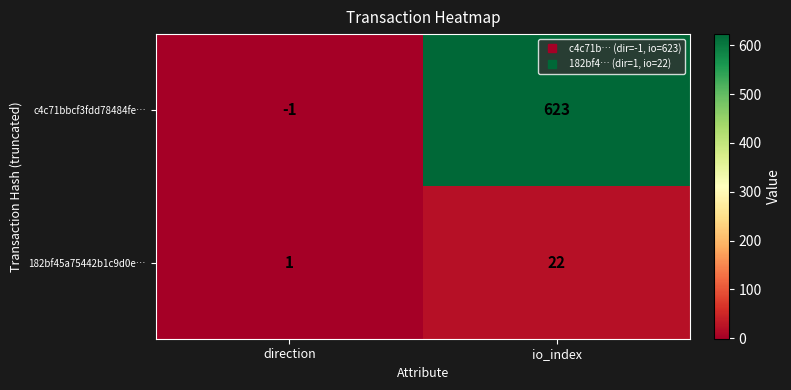

How many values in the 182bf45a75442b1c9d0e… series are below 22?

1